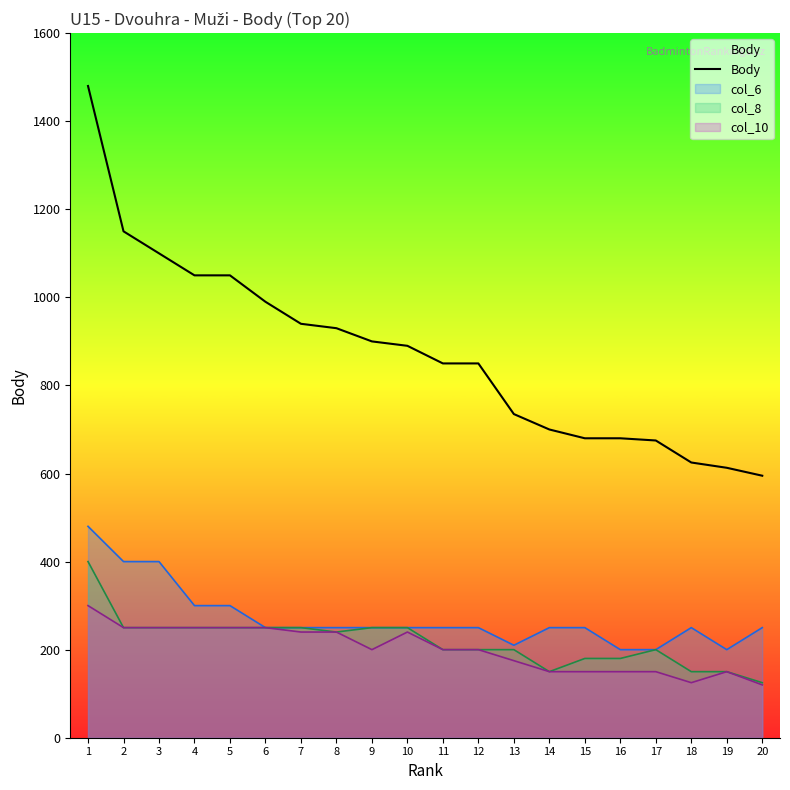

What is the average value?

874